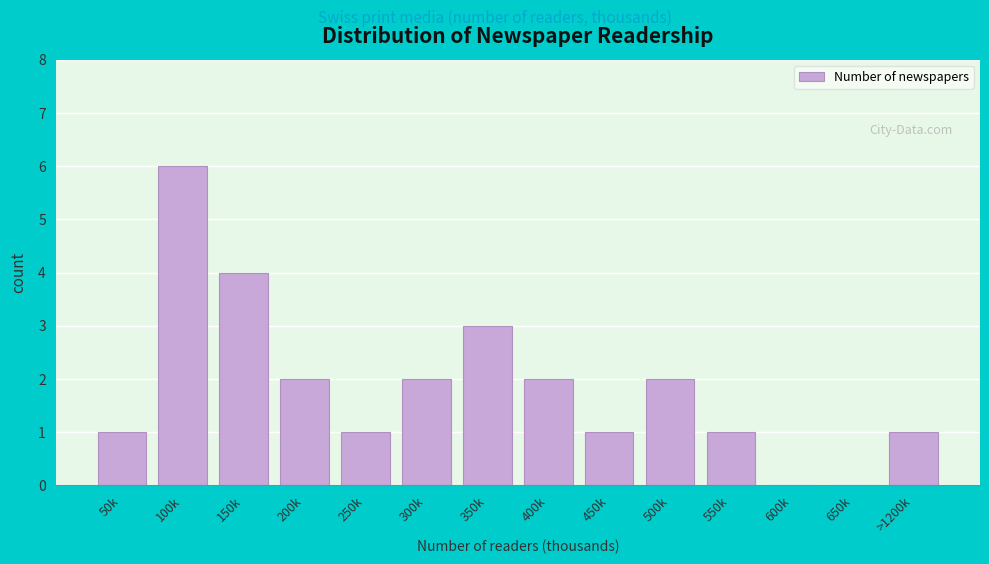

Reading right to left, extract all data points from this chart.

>1200k=1	650k=0	600k=0	550k=1	500k=2	450k=1	400k=2	350k=3	300k=2	250k=1	200k=2	150k=4	100k=6	50k=1